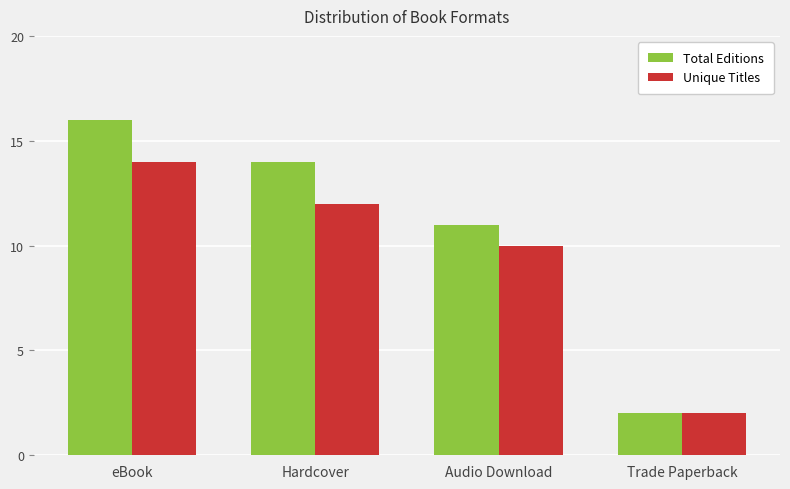

Between eBook and Audio Download, which series saw the biggest shift?

Total Editions